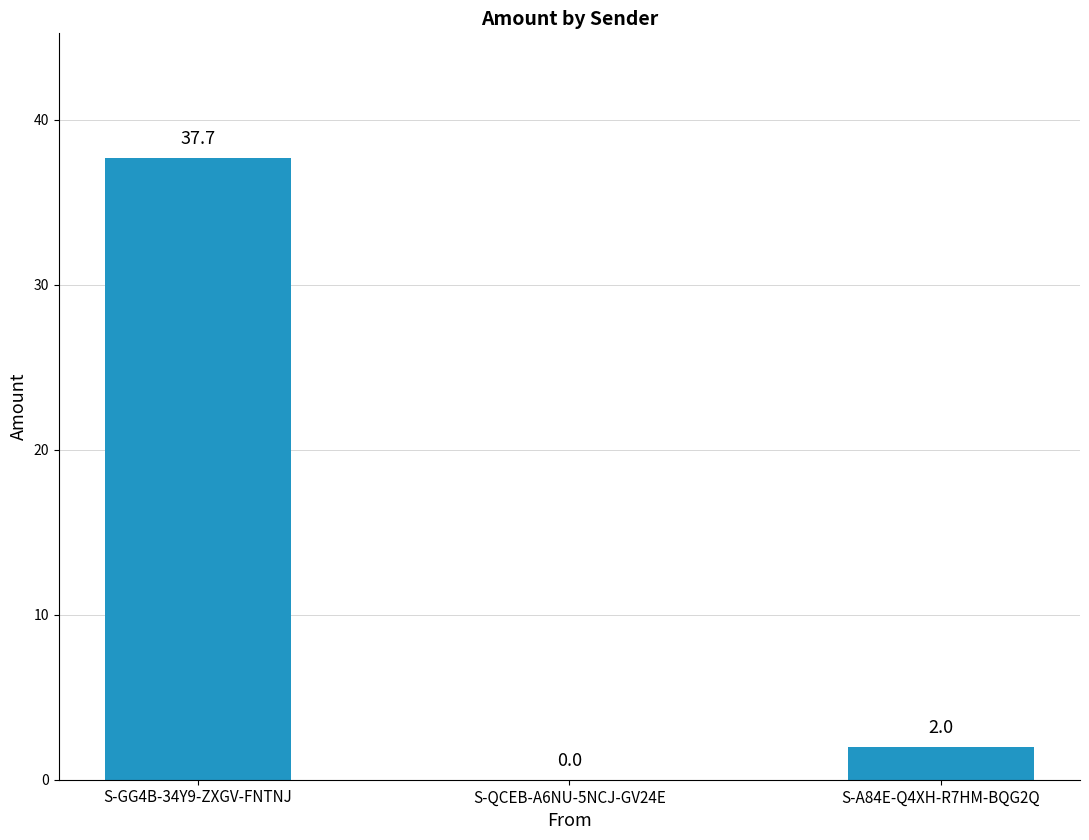

Which has a higher value, S-QCEB-A6NU-5NCJ-GV24E or S-GG4B-34Y9-ZXGV-FNTNJ?

S-GG4B-34Y9-ZXGV-FNTNJ